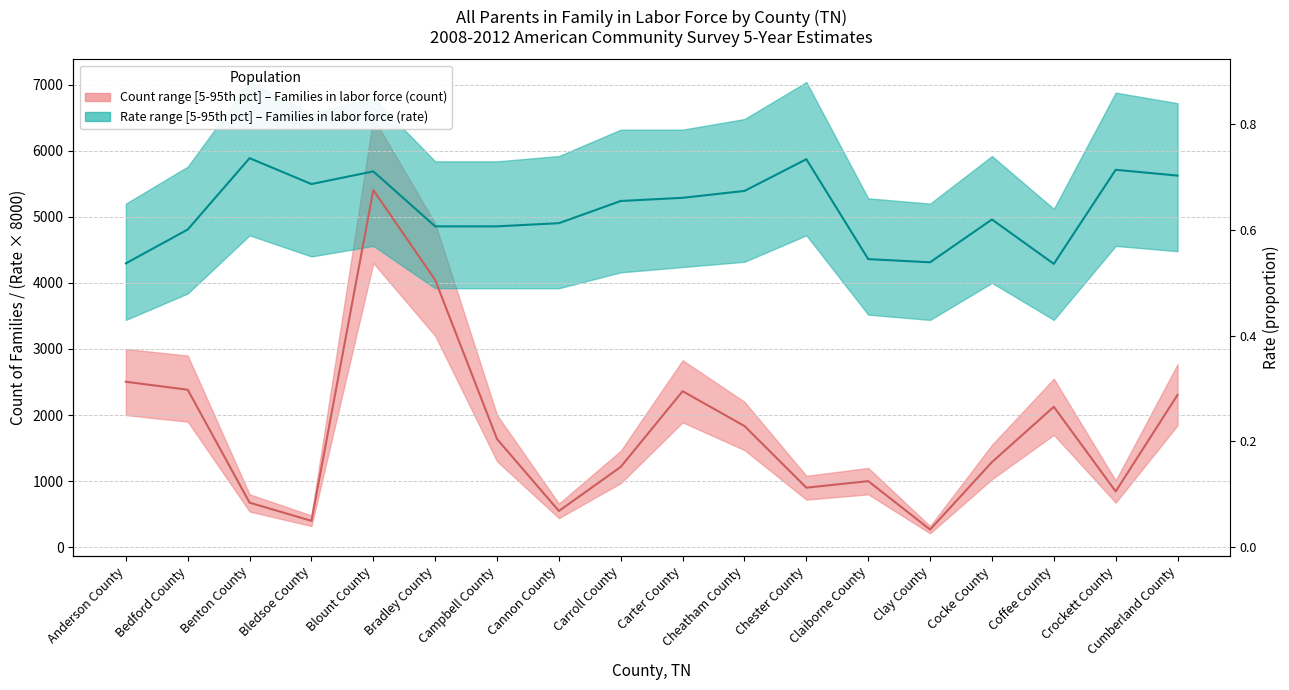

True or false: Rate median – All parents in labor force (rate) has a value of 6065 at Anderson County.

False